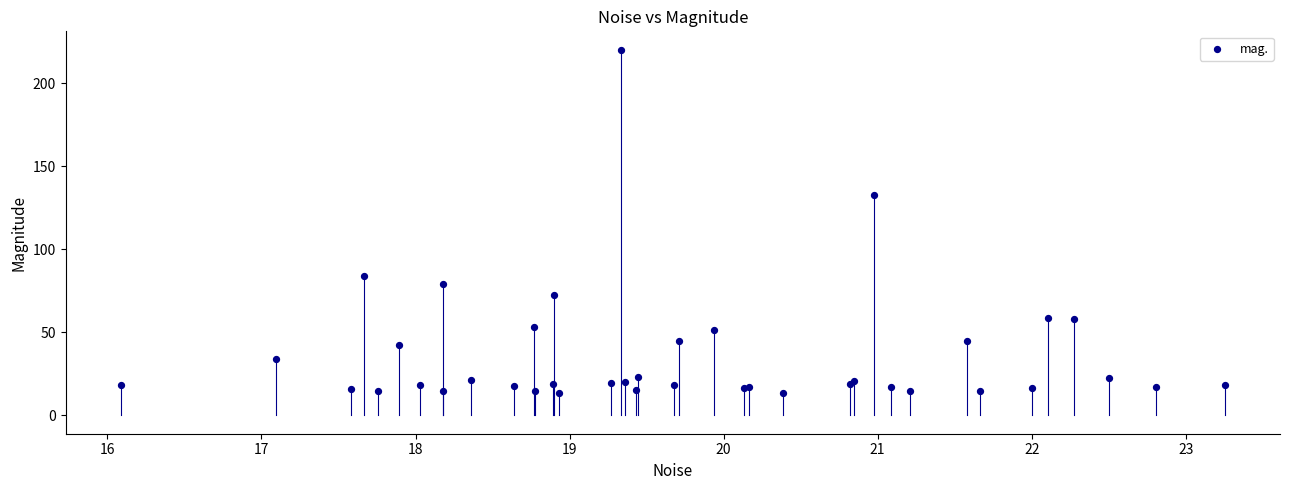

What Y value in the scatter plot is closest to 116?

132.9